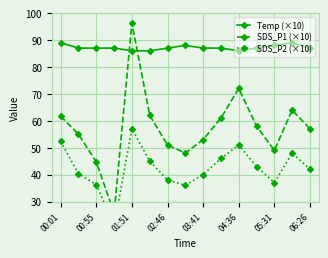

What is the difference between the highest and lowest values at 11?

44.0